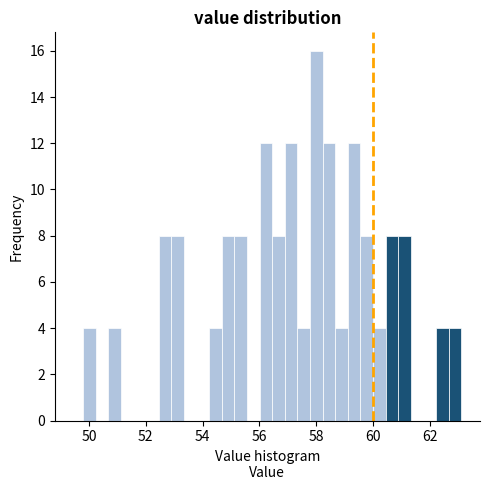

Around what value on the x-axis is the tallest bar? Give the approximate position of its centre, as read against the axis.

58.0